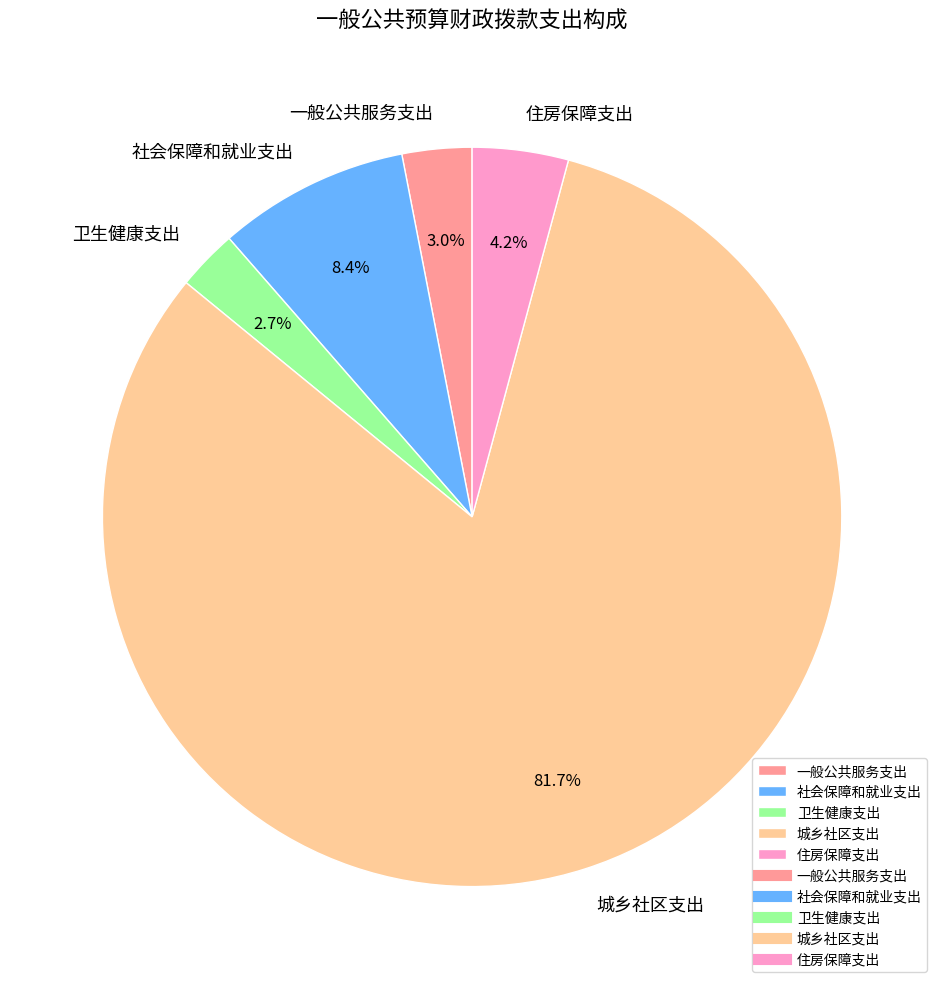

The 城乡社区支出 slice represents 92% of the pie. True or false?

False